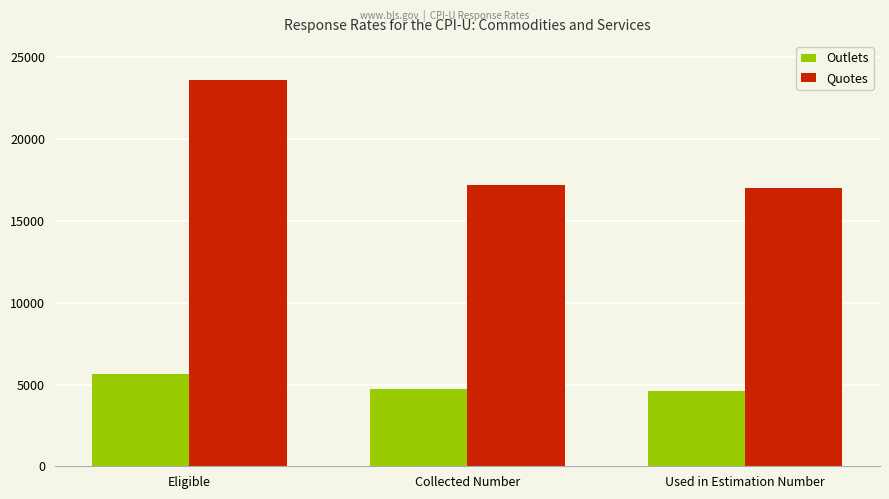

Count the number of data series in this chart.

2